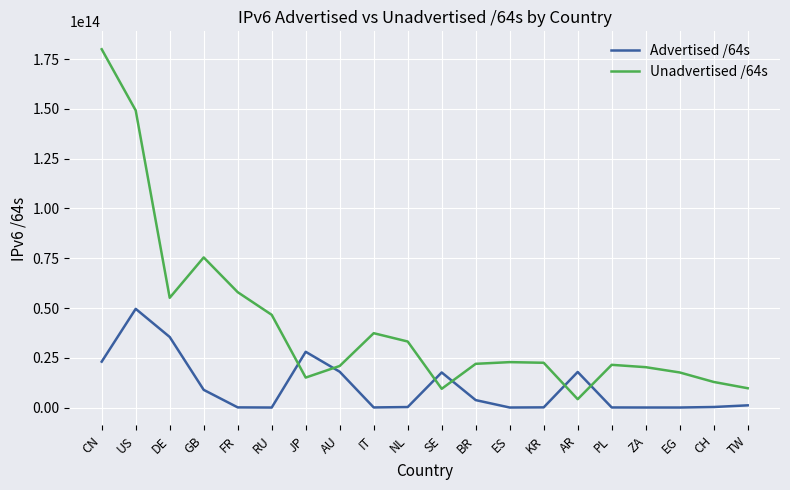

List the series in order of their peak value, highest first.

Unadvertised /64s, Advertised /64s